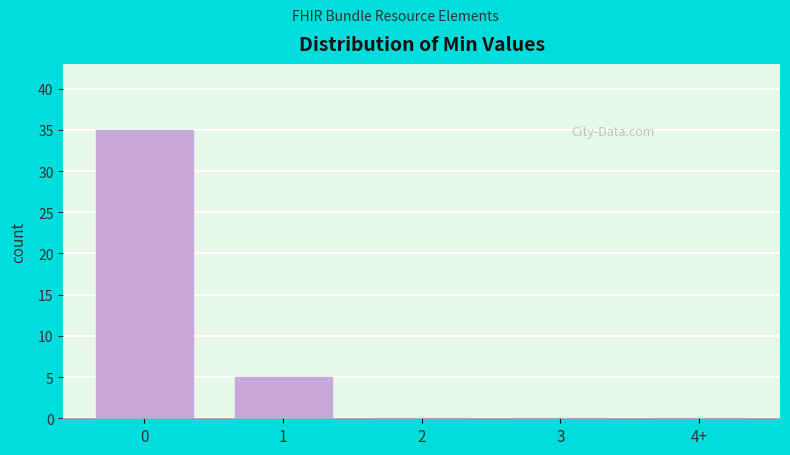

Reading right to left, transcribe all the data shown in this chart.

4+=0	3=0	2=0	1=5	0=35